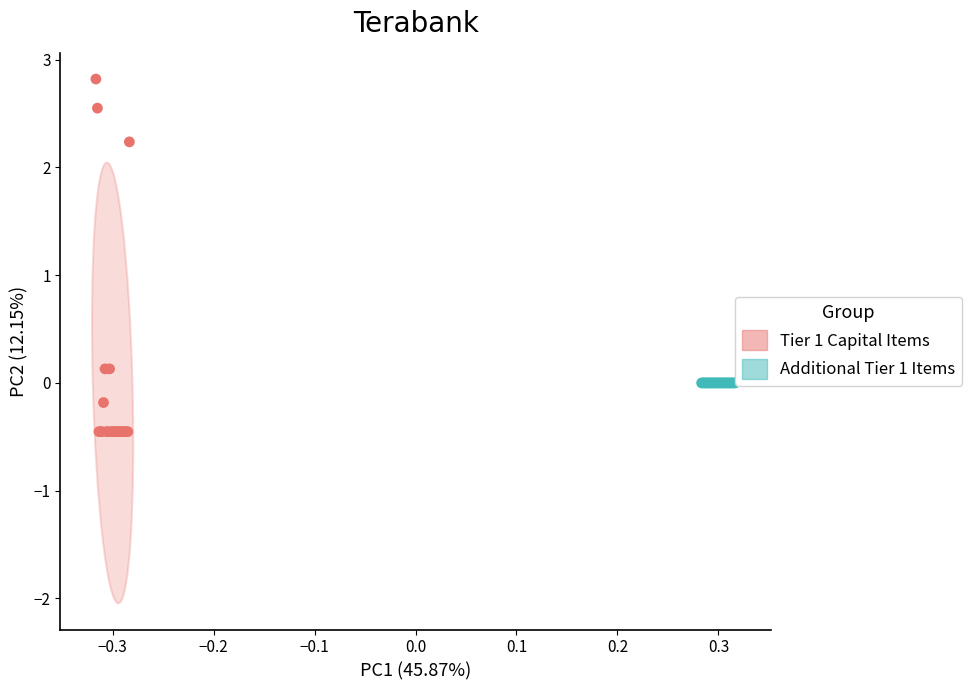

Which series reaches the minimum Y coordinate?

Tier 1 Capital Items